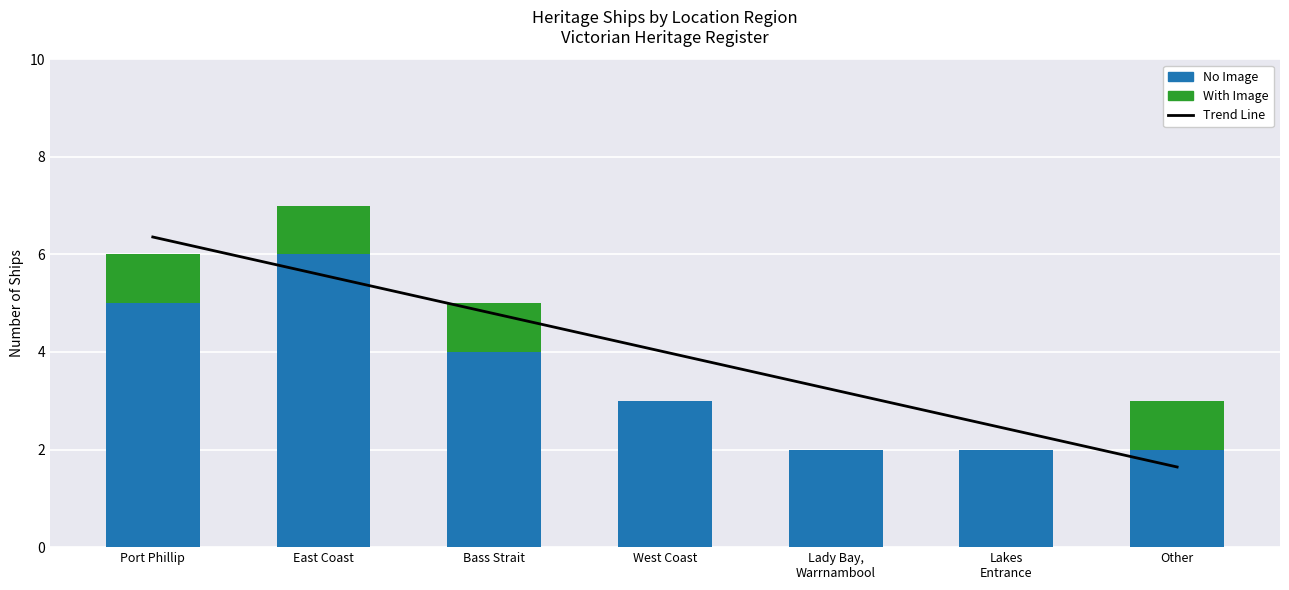

At which label does No Image first exceed 3?

Port Phillip